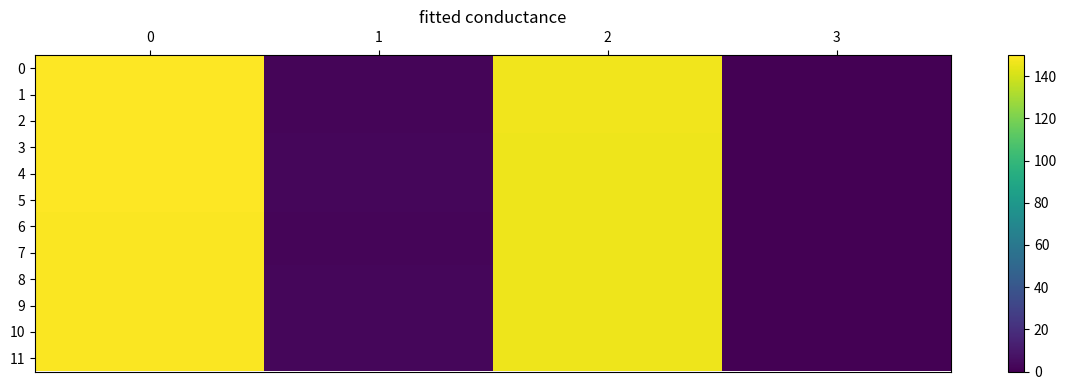

Reading left to right, transcribe all the data shown in this chart.

0: 0=150.0	1=2.3	2=146.9	3=0.1
1: 0=149.8	1=2.2	2=146.7	3=0.0
2: 0=149.8	1=2.2	2=146.7	3=0.0
3: 0=149.6	1=2.4	2=146.5	3=0.2
4: 0=149.5	1=2.5	2=146.4	3=0.3
5: 0=149.5	1=2.6	2=146.5	3=0.3
6: 0=149.0	1=2.2	2=146.0	3=0.0
7: 0=149.1	1=2.3	2=146.0	3=0.1
8: 0=149.1	1=2.4	2=146.1	3=0.2
9: 0=149.1	1=2.5	2=146.0	3=0.2
10: 0=149.3	1=2.7	2=146.2	3=0.4
11: 0=149.3	1=2.8	2=146.3	3=0.6